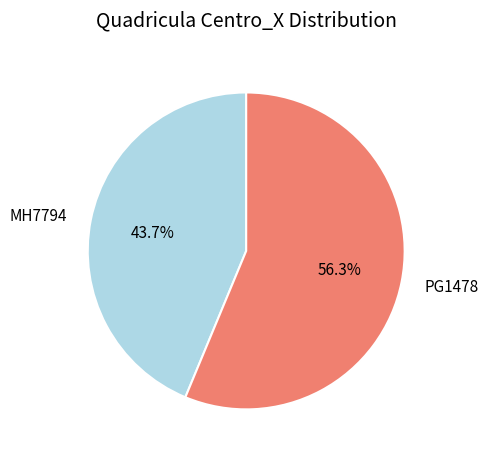

What percentage is the MH7794 slice, to the nearest percent?

44%